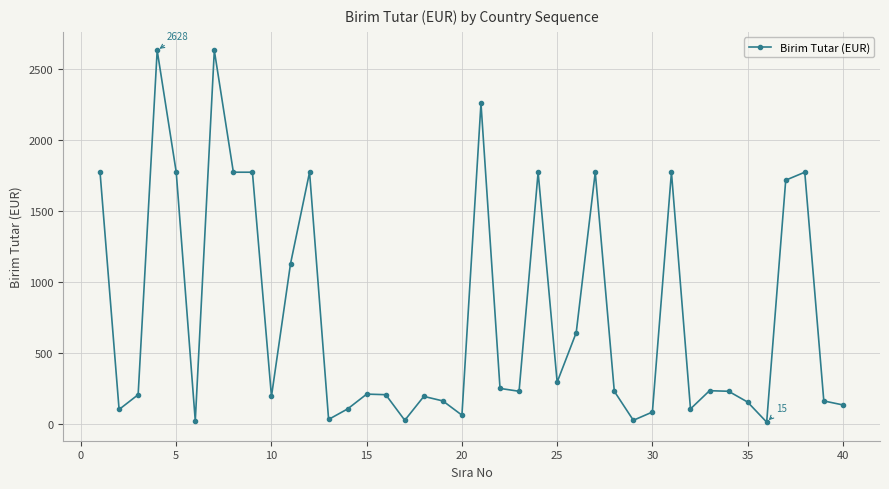

What is the greatest value displayed?

2628